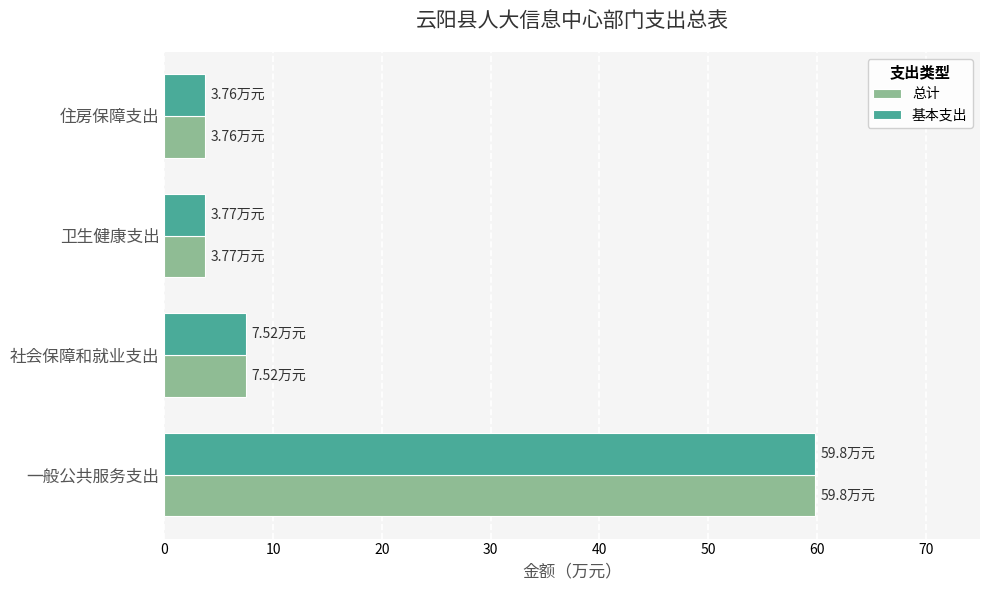

At which label is 基本支出 closest to 31?

社会保障和就业支出